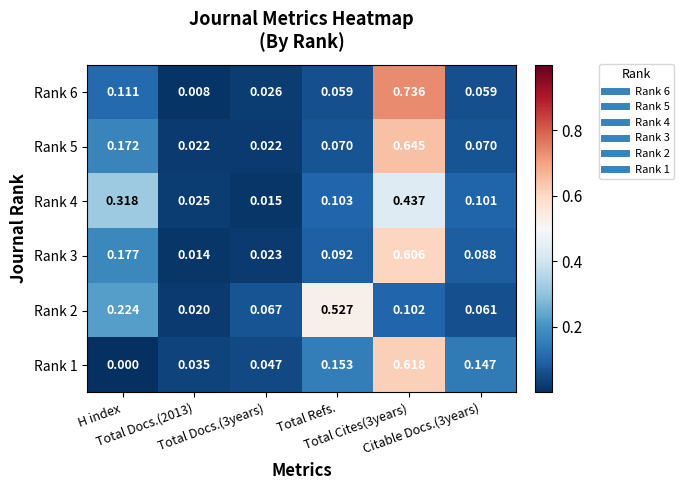

Reading right to left, list all the values displayed in this chart.

Rank 6: Citable Docs.(3years)=0.1	Total Cites(3years)=0.7	Total Refs.=0.1	Total Docs.(3years)=0.0	Total Docs.(2013)=0.0	H index=0.1
Rank 5: Citable Docs.(3years)=0.1	Total Cites(3years)=0.6	Total Refs.=0.1	Total Docs.(3years)=0.0	Total Docs.(2013)=0.0	H index=0.2
Rank 4: Citable Docs.(3years)=0.1	Total Cites(3years)=0.4	Total Refs.=0.1	Total Docs.(3years)=0.0	Total Docs.(2013)=0.0	H index=0.3
Rank 3: Citable Docs.(3years)=0.1	Total Cites(3years)=0.6	Total Refs.=0.1	Total Docs.(3years)=0.0	Total Docs.(2013)=0.0	H index=0.2
Rank 2: Citable Docs.(3years)=0.1	Total Cites(3years)=0.1	Total Refs.=0.5	Total Docs.(3years)=0.1	Total Docs.(2013)=0.0	H index=0.2
Rank 1: Citable Docs.(3years)=0.1	Total Cites(3years)=0.6	Total Refs.=0.2	Total Docs.(3years)=0.0	Total Docs.(2013)=0.0	H index=0.0